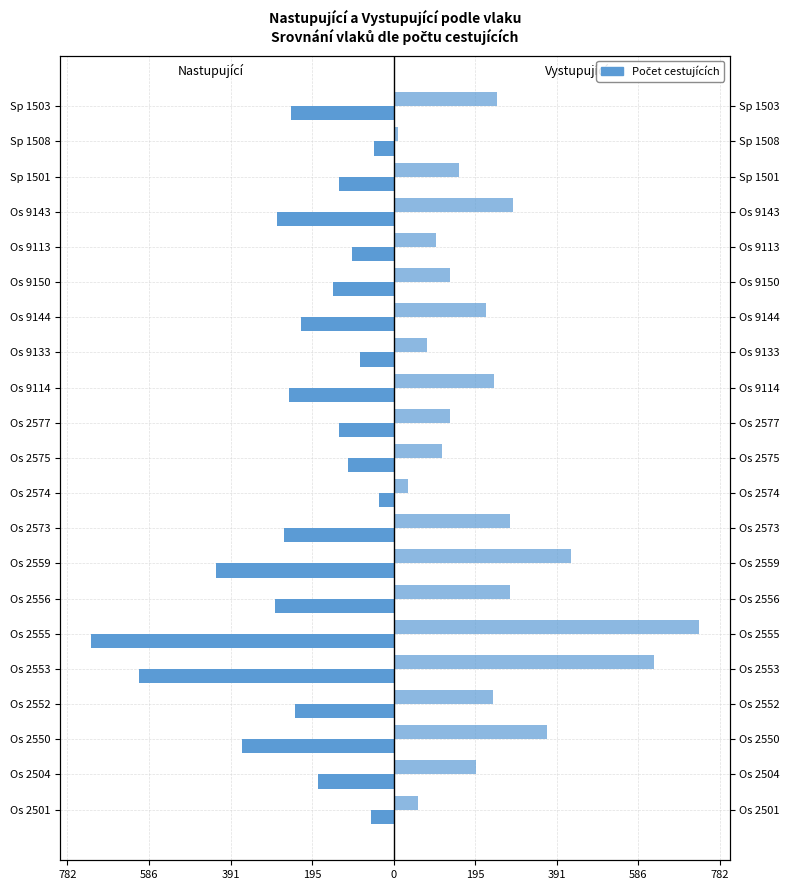

How many groups of bars are there?

21